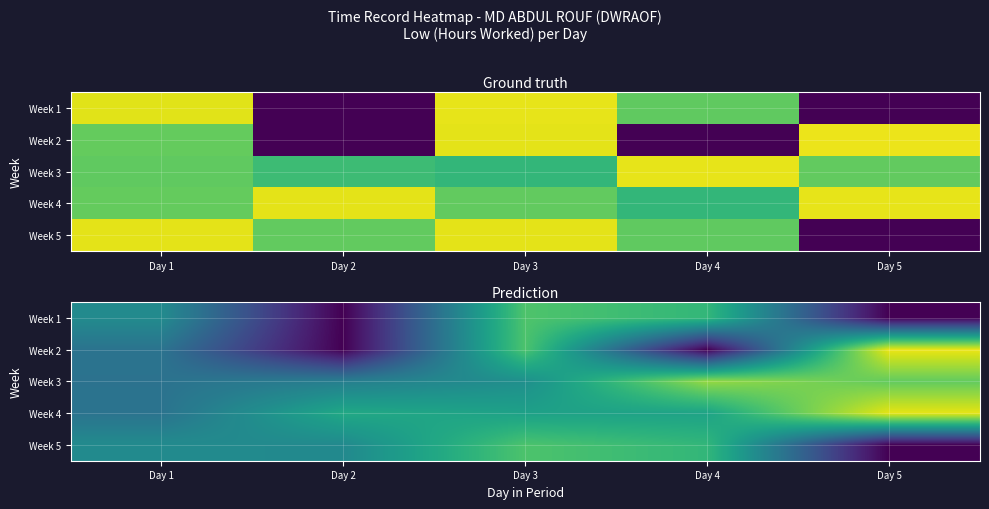

How many positive values does the Week 2 series have?

3